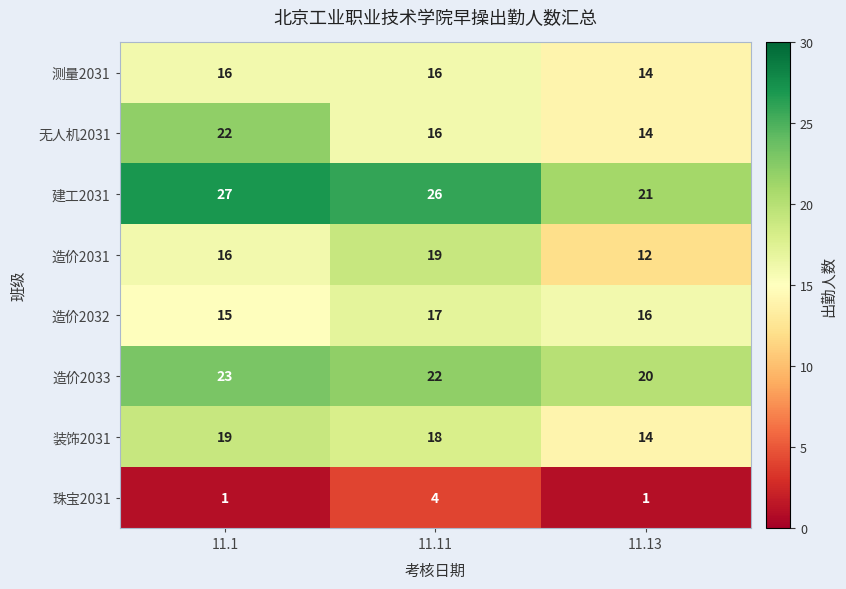

What is the difference between the maximum and minimum values in the 造价2031 series?

7